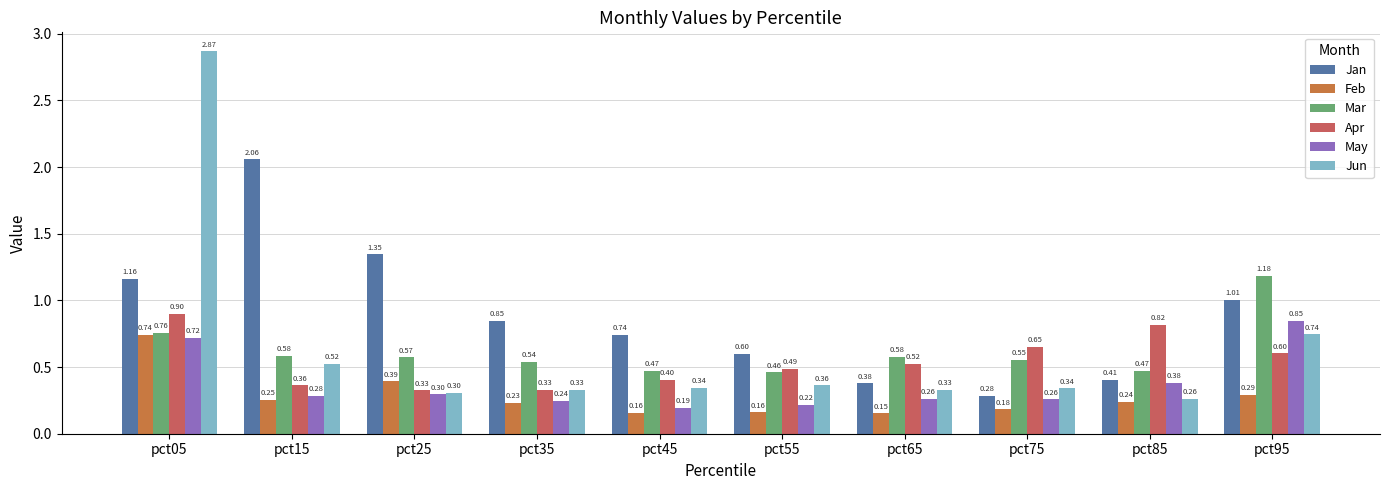

What is the spread (max minus min) of values at pct15?

1.8